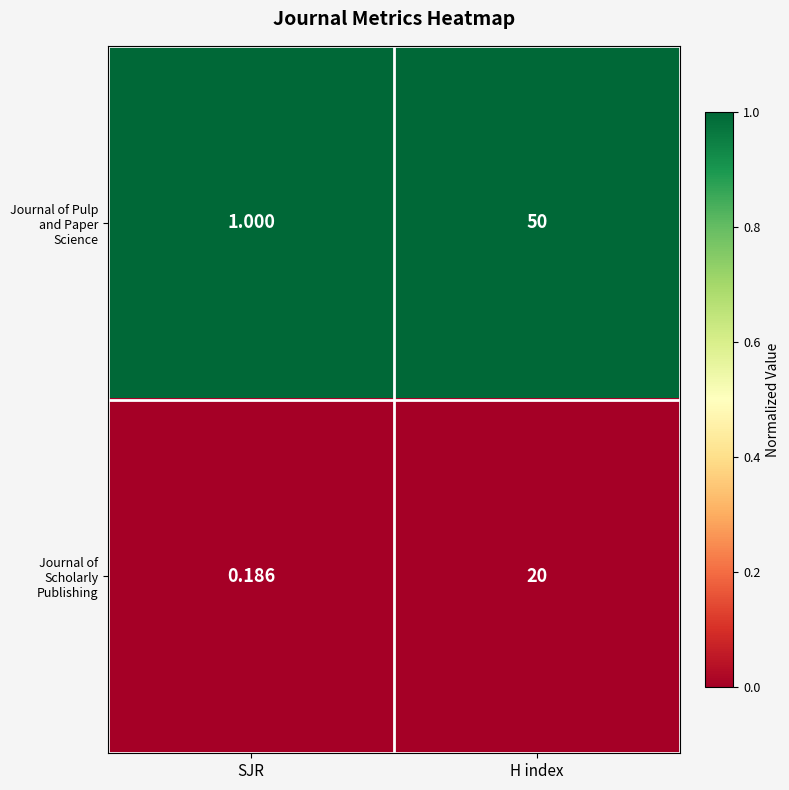

Which series has the widest spread of values?

Journal of Pulp and Paper Science